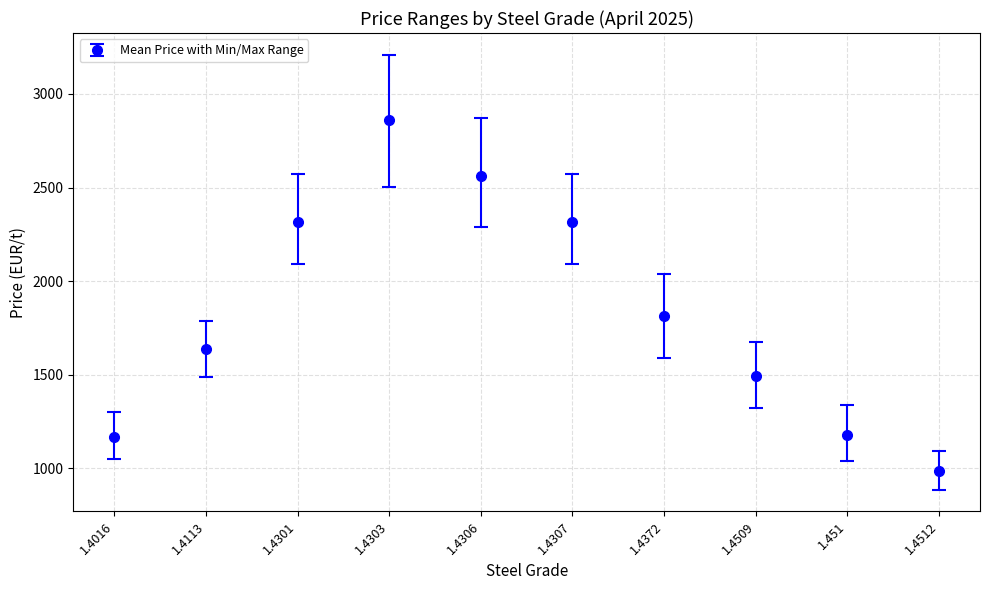

What is the change in value from 1.4301 to 1.4512?

-1330.0